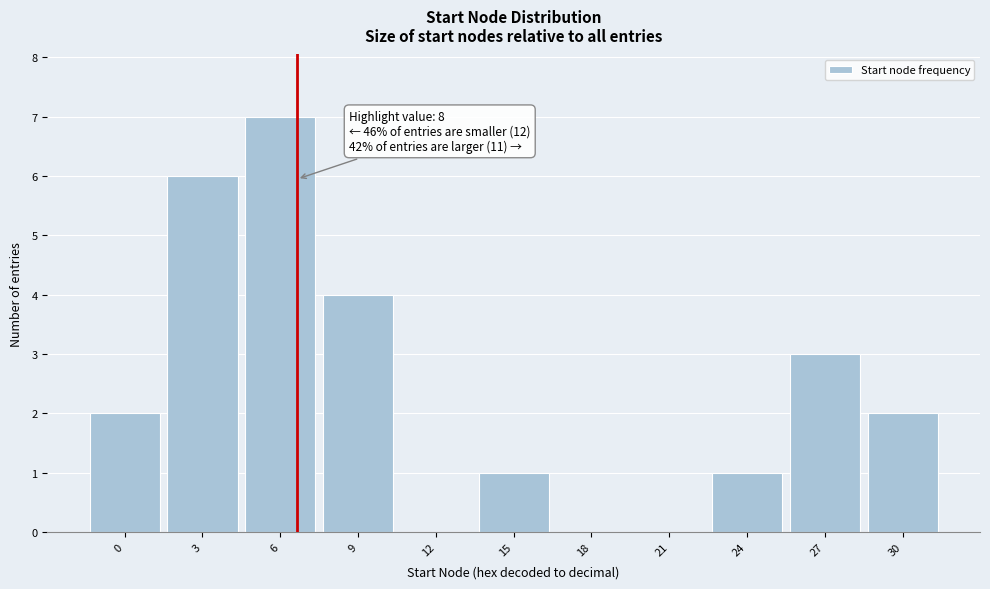

Reading left to right, extract all data points from this chart.

0=2	3=6	6=7	9=4	12=0	15=1	18=0	21=0	24=1	27=3	30=2